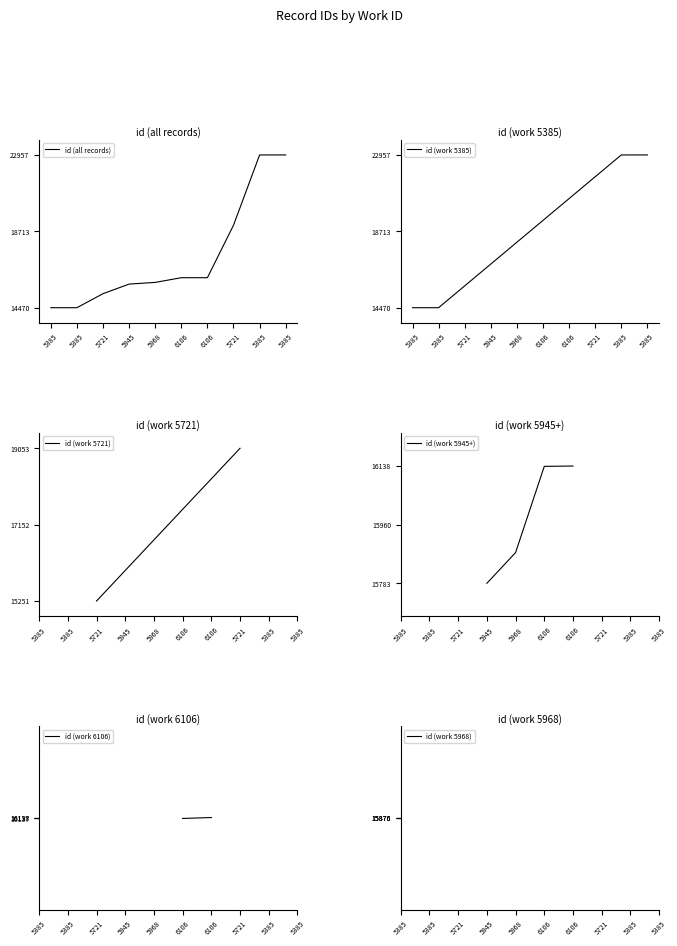

The chart shows a value of 15876 at 5968. True or false?

True